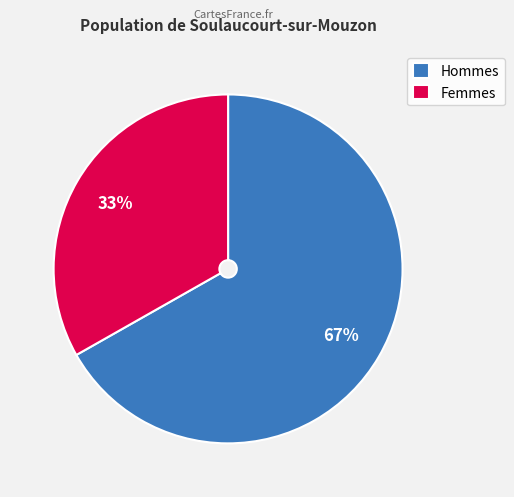

Count the number of slices in the pie.

2